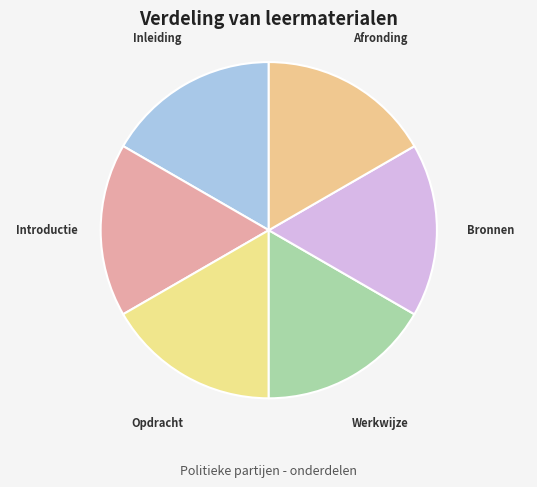

What is the ratio of the value at Werkwijze to the value at Bronnen?

1.0